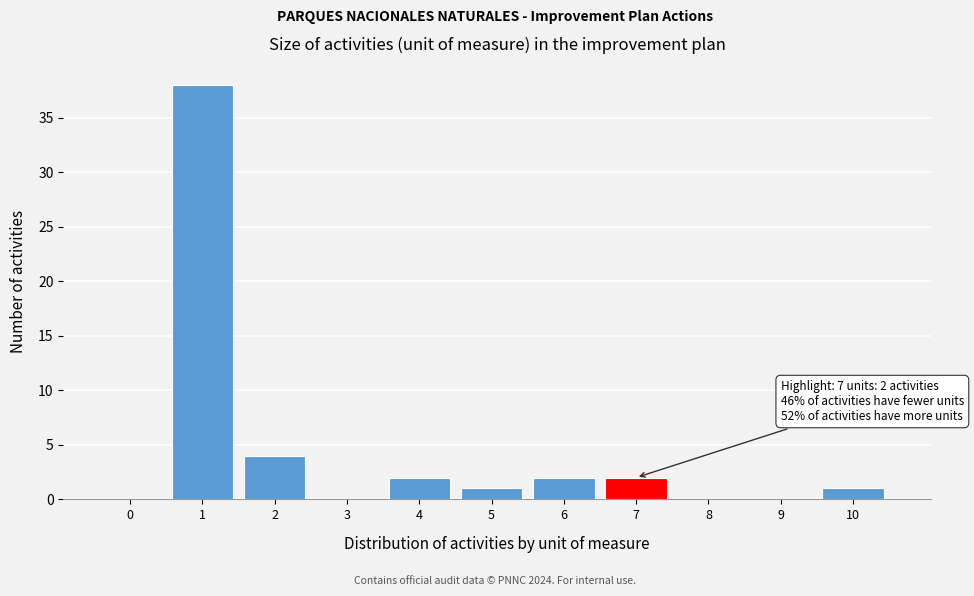

What is the greatest value displayed?

38